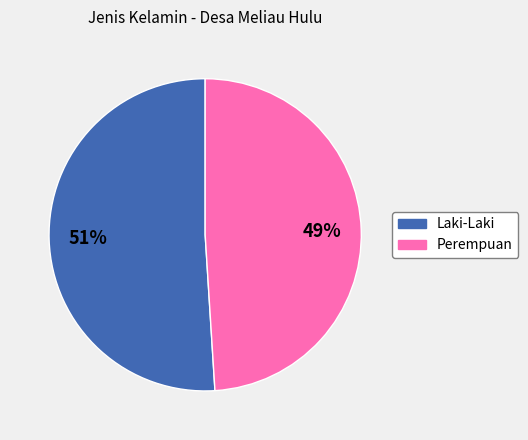

Is Laki-Laki the majority of the pie?

Yes